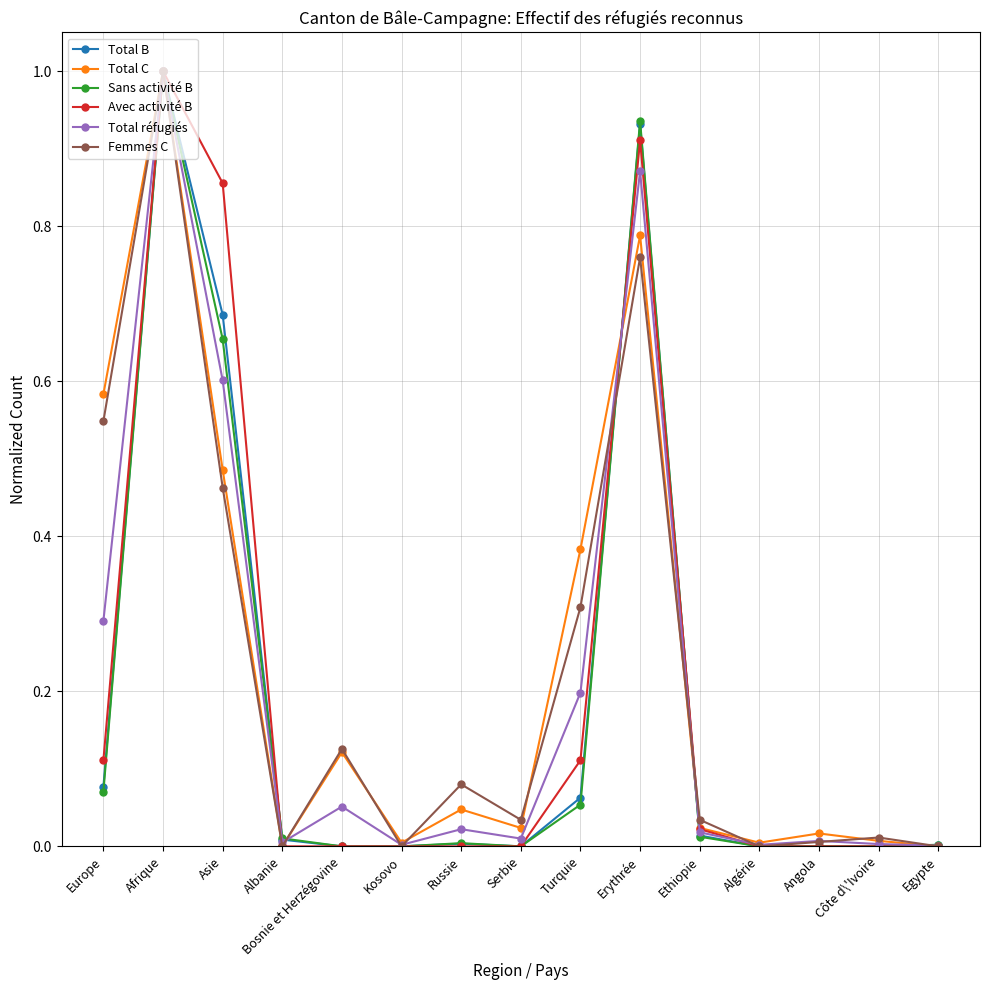

What is the label of the 4th point from the left?

Albanie